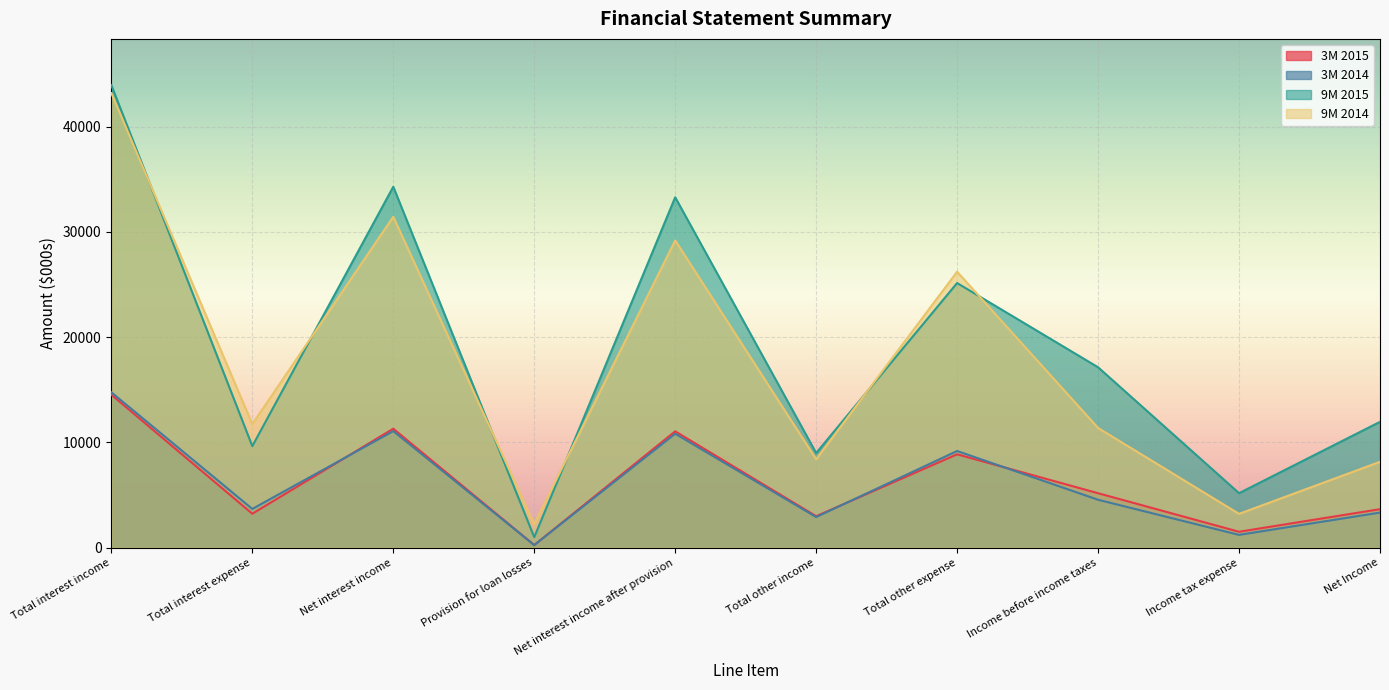

Reading left to right, what are all the values shown in this chart?

3M 2015: 14531	3226	11305	250	11055	2993	8872	5176	1515	3661
3M 2014: 14759	3683	11076	250	10826	2913	9185	4554	1218	3336
9M 2015: 43933	9650	34283	1000	33283	8992	25138	17137	5181	11956
9M 2014: 43173	11738	31435	2250	29185	8401	26213	11373	3215	8158